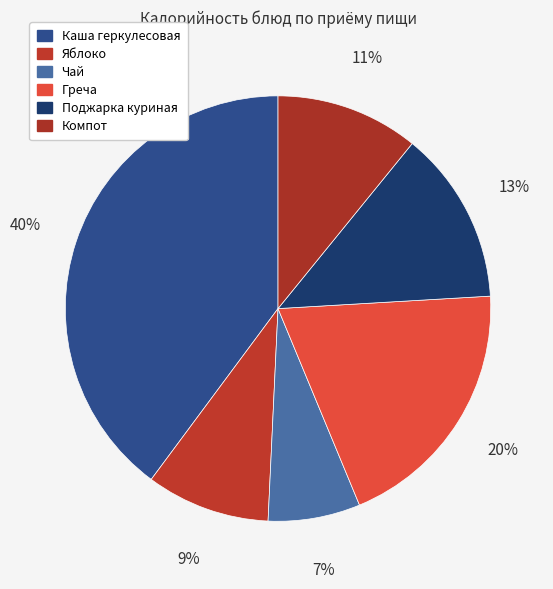

Count the number of slices in the pie.

6